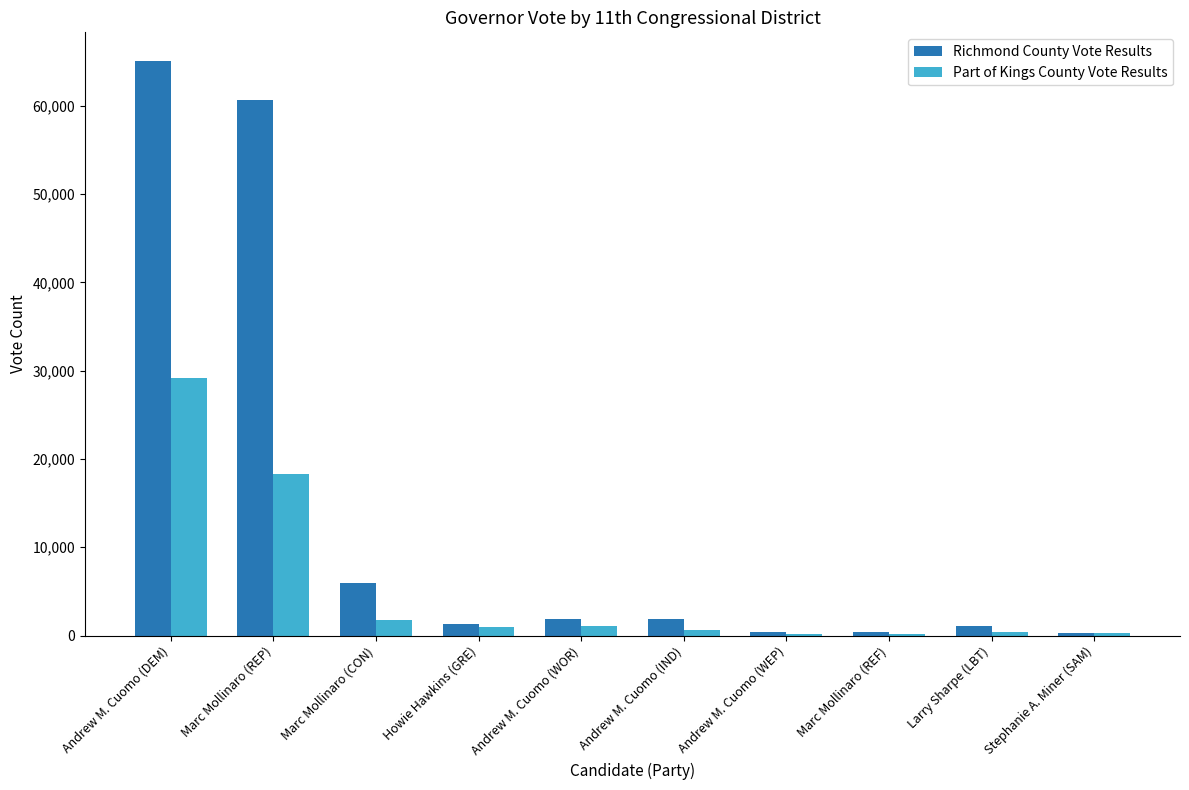

Does the chart contain stacked bars?

No